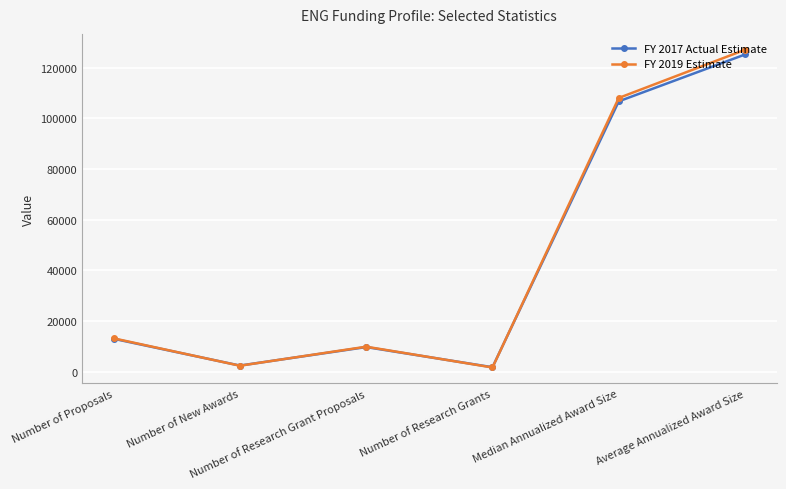

What is the difference between the maximum and second lowest values in the FY 2019 Estimate series?

124600